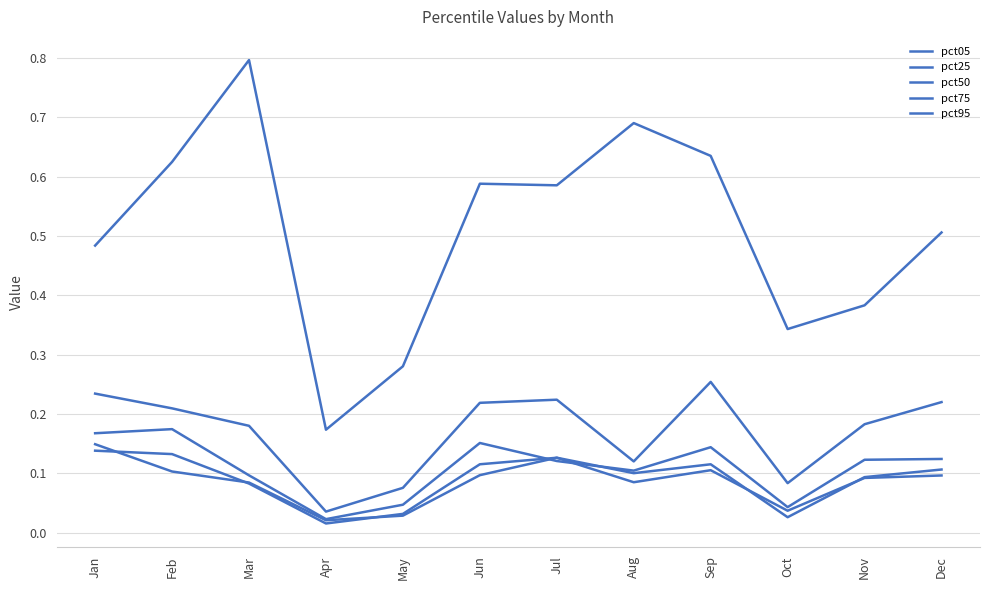

Reading left to right, extract all data points from this chart.

pct05: Jan=0.1	Feb=0.1	Mar=0.1	Apr=0.0	May=0.0	Jun=0.1	Jul=0.1	Aug=0.1	Sep=0.1	Oct=0.0	Nov=0.1	Dec=0.1
pct25: Jan=0.1	Feb=0.1	Mar=0.1	Apr=0.0	May=0.0	Jun=0.1	Jul=0.1	Aug=0.1	Sep=0.1	Oct=0.0	Nov=0.1	Dec=0.1
pct50: Jan=0.2	Feb=0.2	Mar=0.1	Apr=0.0	May=0.0	Jun=0.2	Jul=0.1	Aug=0.1	Sep=0.1	Oct=0.0	Nov=0.1	Dec=0.1
pct75: Jan=0.2	Feb=0.2	Mar=0.2	Apr=0.0	May=0.1	Jun=0.2	Jul=0.2	Aug=0.1	Sep=0.3	Oct=0.1	Nov=0.2	Dec=0.2
pct95: Jan=0.5	Feb=0.6	Mar=0.8	Apr=0.2	May=0.3	Jun=0.6	Jul=0.6	Aug=0.7	Sep=0.6	Oct=0.3	Nov=0.4	Dec=0.5